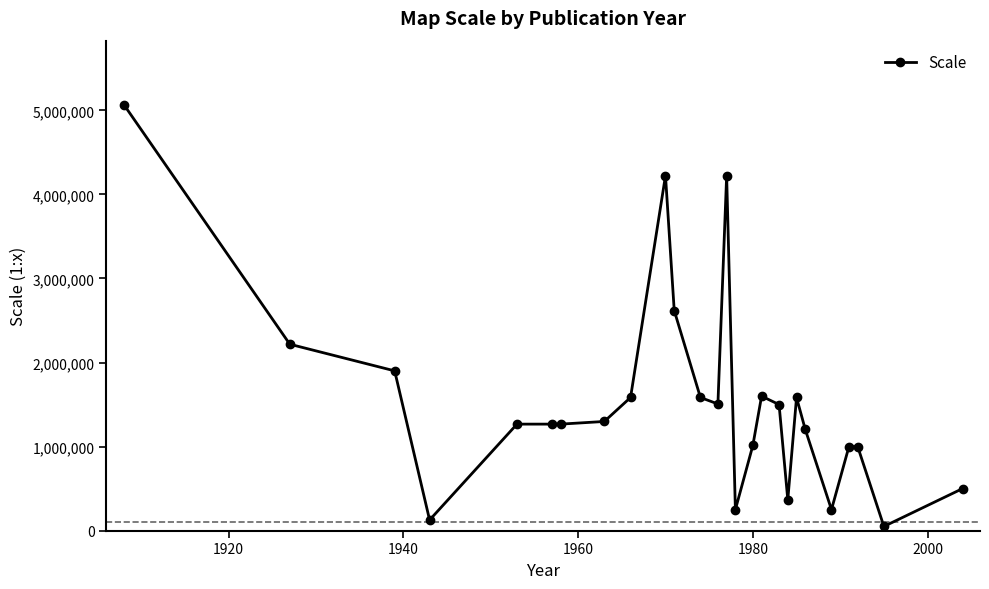

Does the chart display data point markers on the line(s)?

Yes